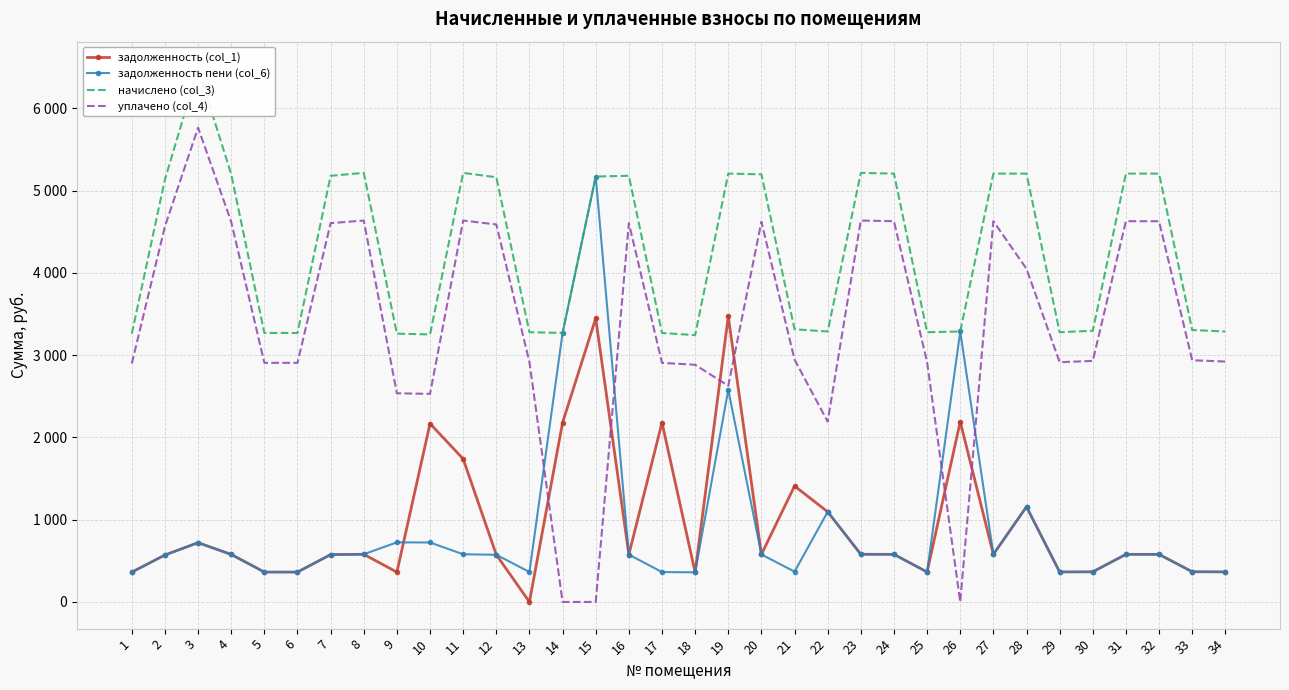

Is this an area chart (filled region under the line)?

No